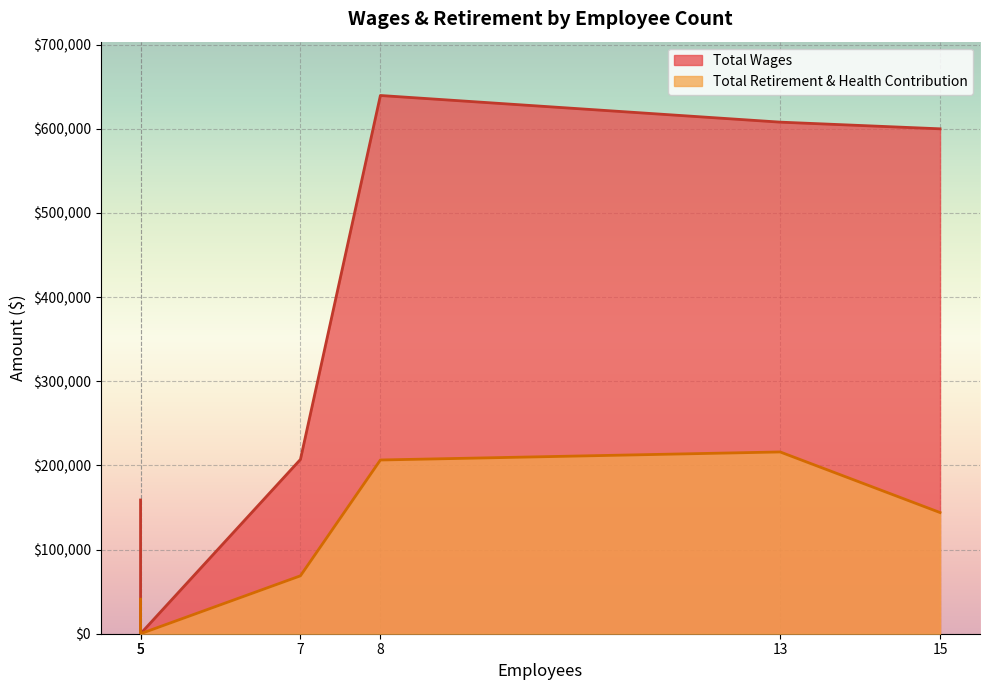

Reading left to right, what are all the values shown in this chart?

Total Wages: 8=639553	13=607891	15=599959	7=207114	5=158894	5=0
Total Retirement & Health Contribution: 8=206430	13=215995	15=143998	7=68814	5=41025	5=0